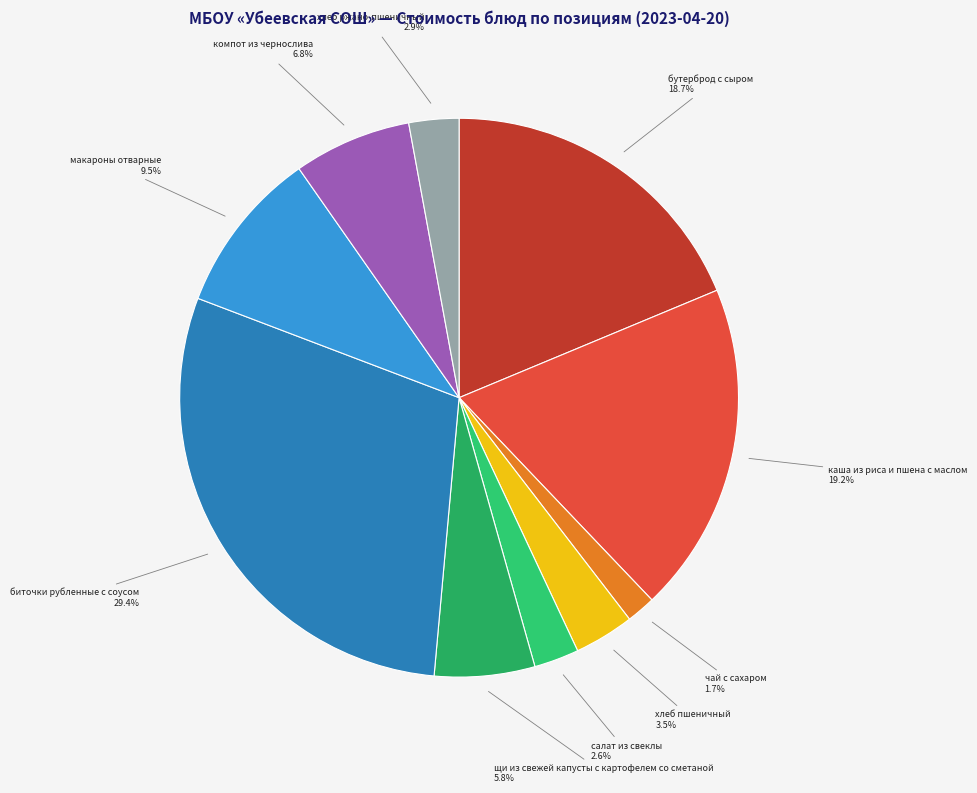

Count the number of slices in the pie.

10